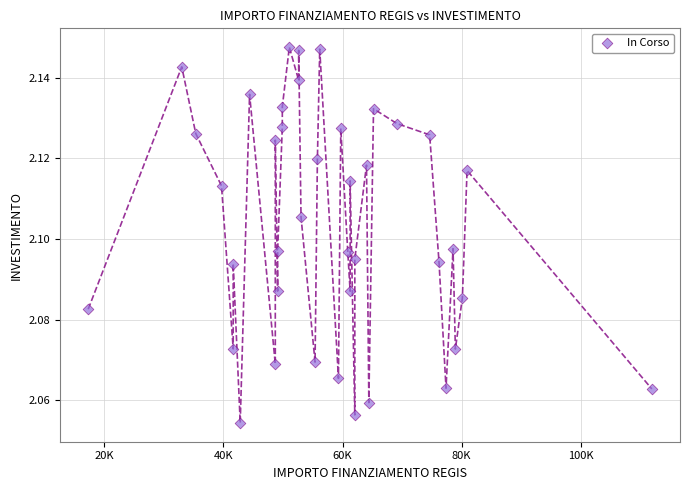

What is the range of X values (max minus min)?

94665.7